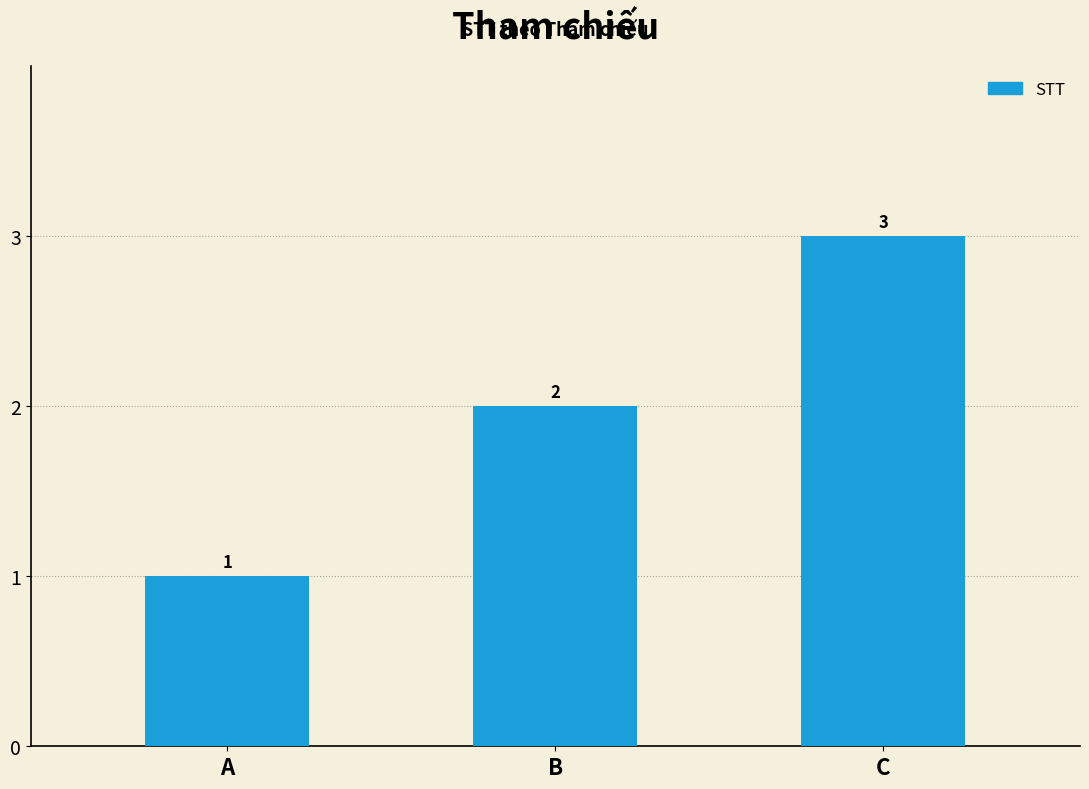

Does the chart contain any negative values?

No